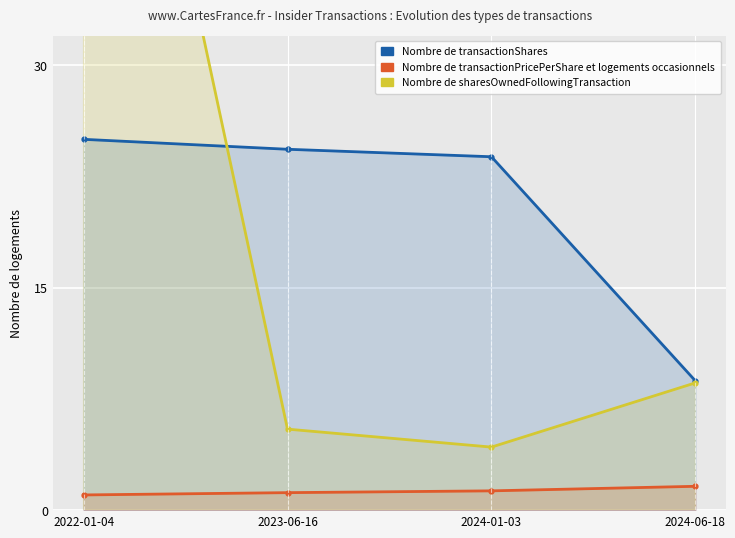

Is the value of Nombre de transactionPricePerShare et résidences occasionnelles at 2024-06-18 greater than the value of Nombre de transactionShares at 2022-01-04?

No